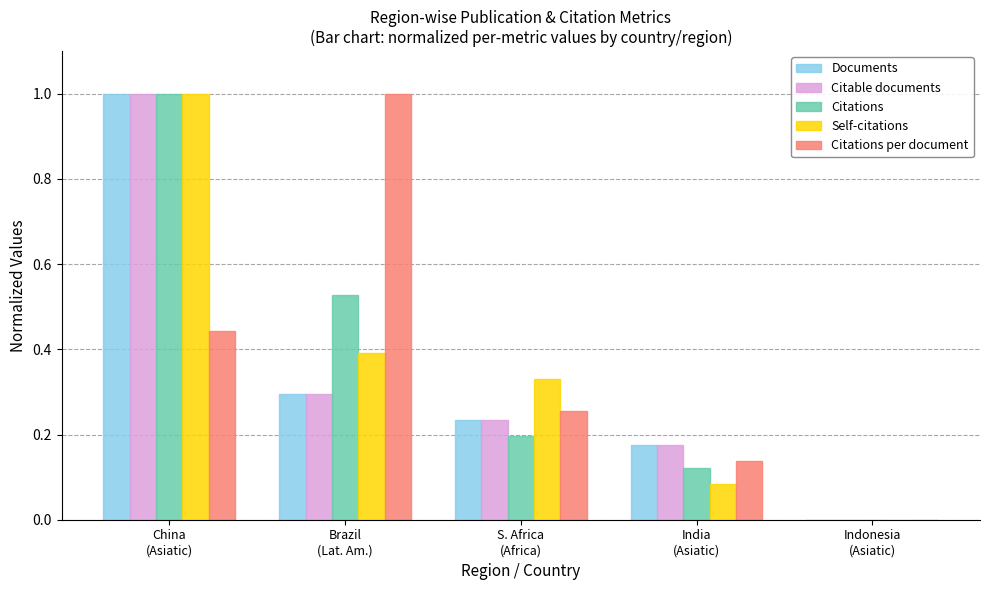

What is the greatest value displayed?

1.0